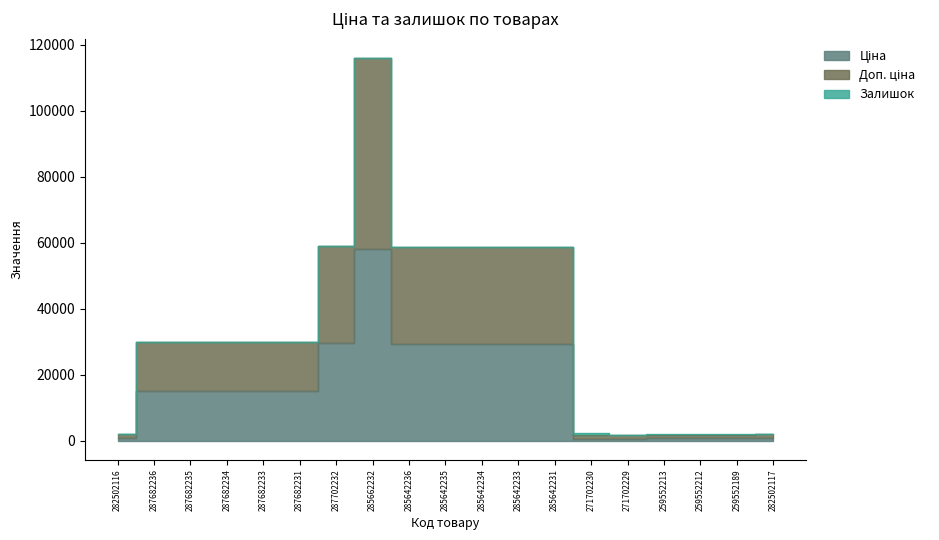

What is the sum of all Доп. ціна values?

632644.8